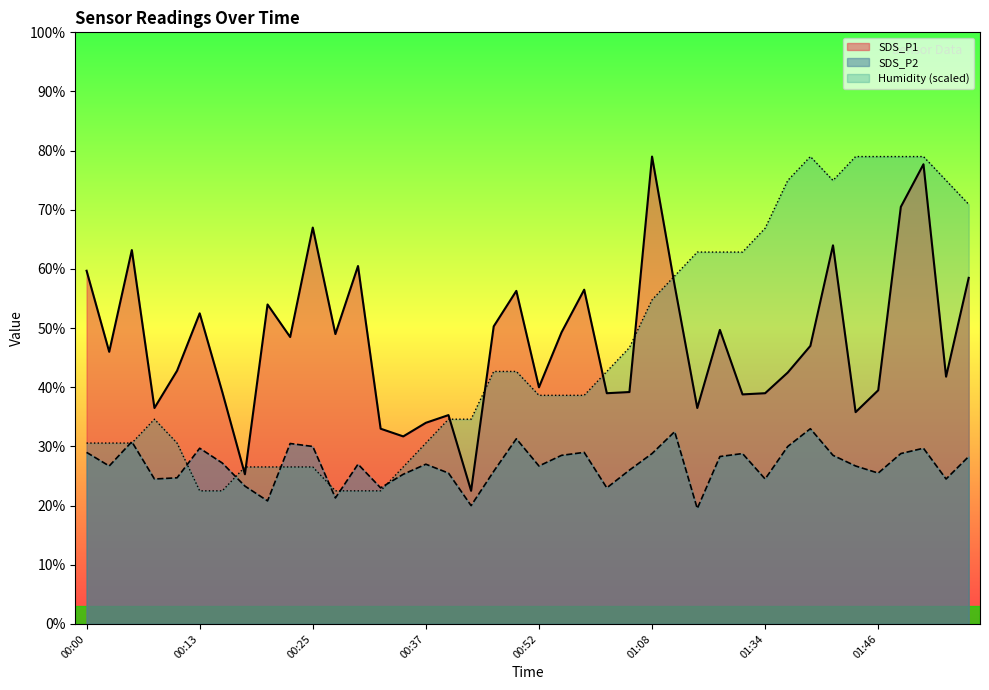

What is the total value across all series at 01:29?

14.1